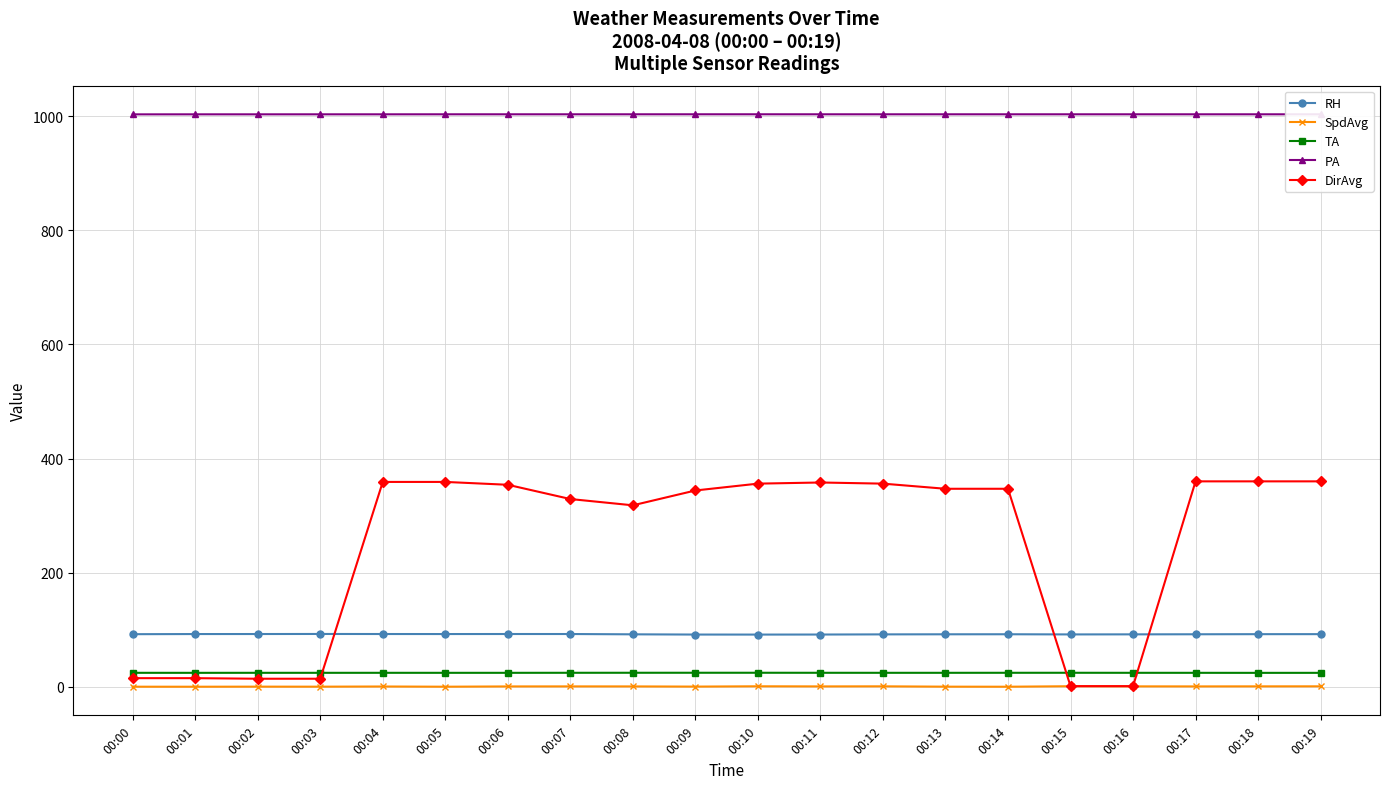

How many categories are shown in the chart?

20